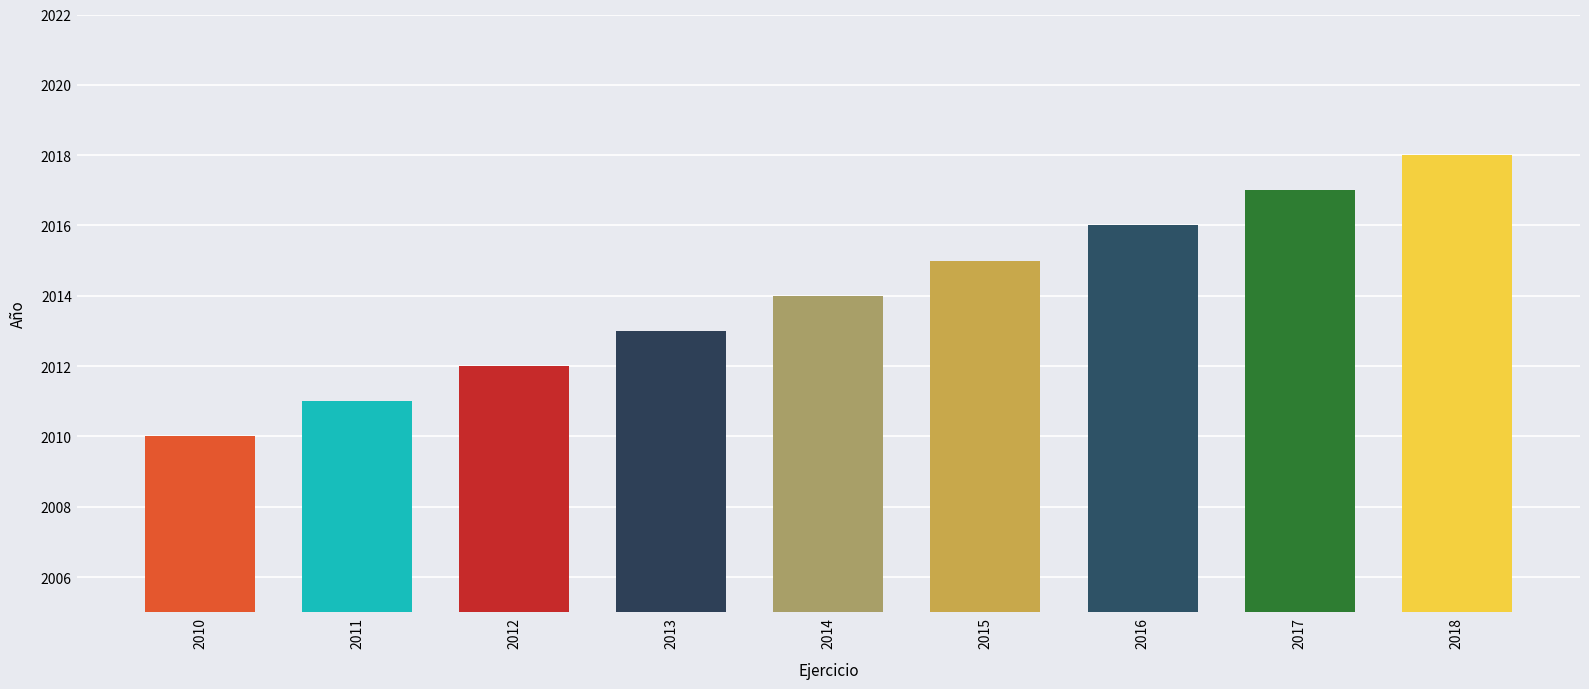

Which has a higher value, 2011 or 2015?

2015